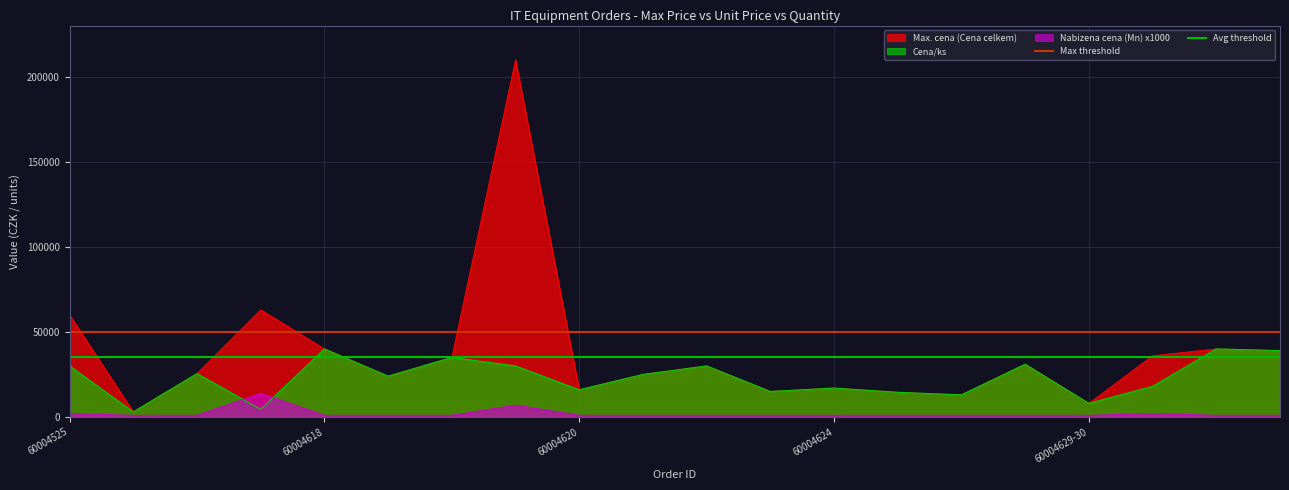

Which series has the largest total across all categories?

Max threshold